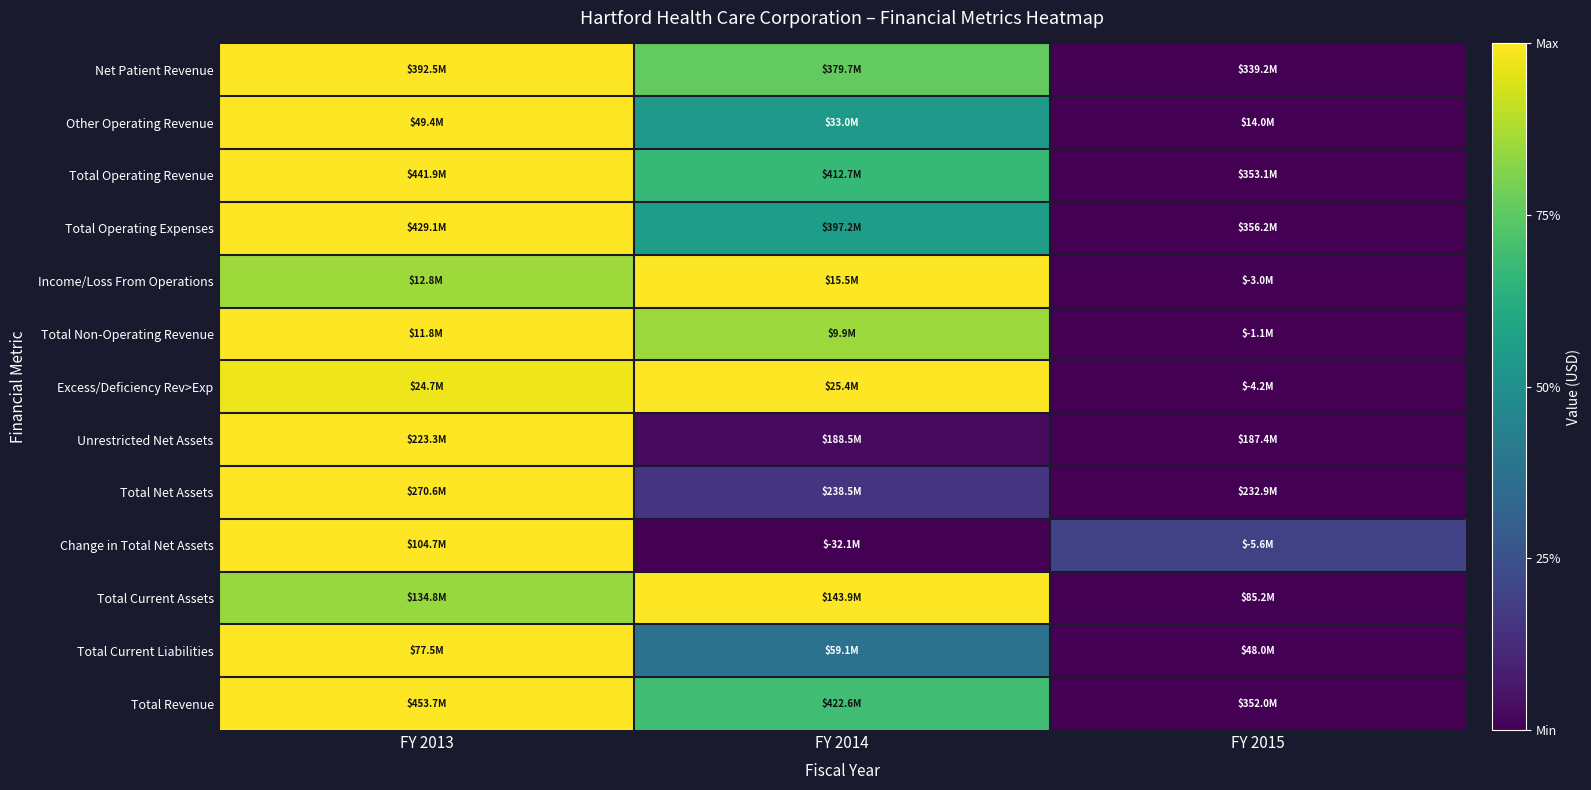

Reading left to right, what are all the values shown in this chart?

Net Patient Revenue: FY 2013=1.0	FY 2014=0.8	FY 2015=0.0
Other Operating Revenue: FY 2013=1.0	FY 2014=0.5	FY 2015=0.0
Total Operating Revenue: FY 2013=1.0	FY 2014=0.7	FY 2015=0.0
Total Operating Expenses: FY 2013=1.0	FY 2014=0.6	FY 2015=0.0
Income/Loss From Operations: FY 2013=0.9	FY 2014=1.0	FY 2015=0.0
Total Non-Operating Revenue: FY 2013=1.0	FY 2014=0.9	FY 2015=0.0
Excess/Deficiency Rev>Exp: FY 2013=1.0	FY 2014=1.0	FY 2015=0.0
Unrestricted Net Assets: FY 2013=1.0	FY 2014=0.0	FY 2015=0.0
Total Net Assets: FY 2013=1.0	FY 2014=0.1	FY 2015=0.0
Change in Total Net Assets: FY 2013=1.0	FY 2014=0.0	FY 2015=0.2
Total Current Assets: FY 2013=0.8	FY 2014=1.0	FY 2015=0.0
Total Current Liabilities: FY 2013=1.0	FY 2014=0.4	FY 2015=0.0
Total Revenue: FY 2013=1.0	FY 2014=0.7	FY 2015=0.0